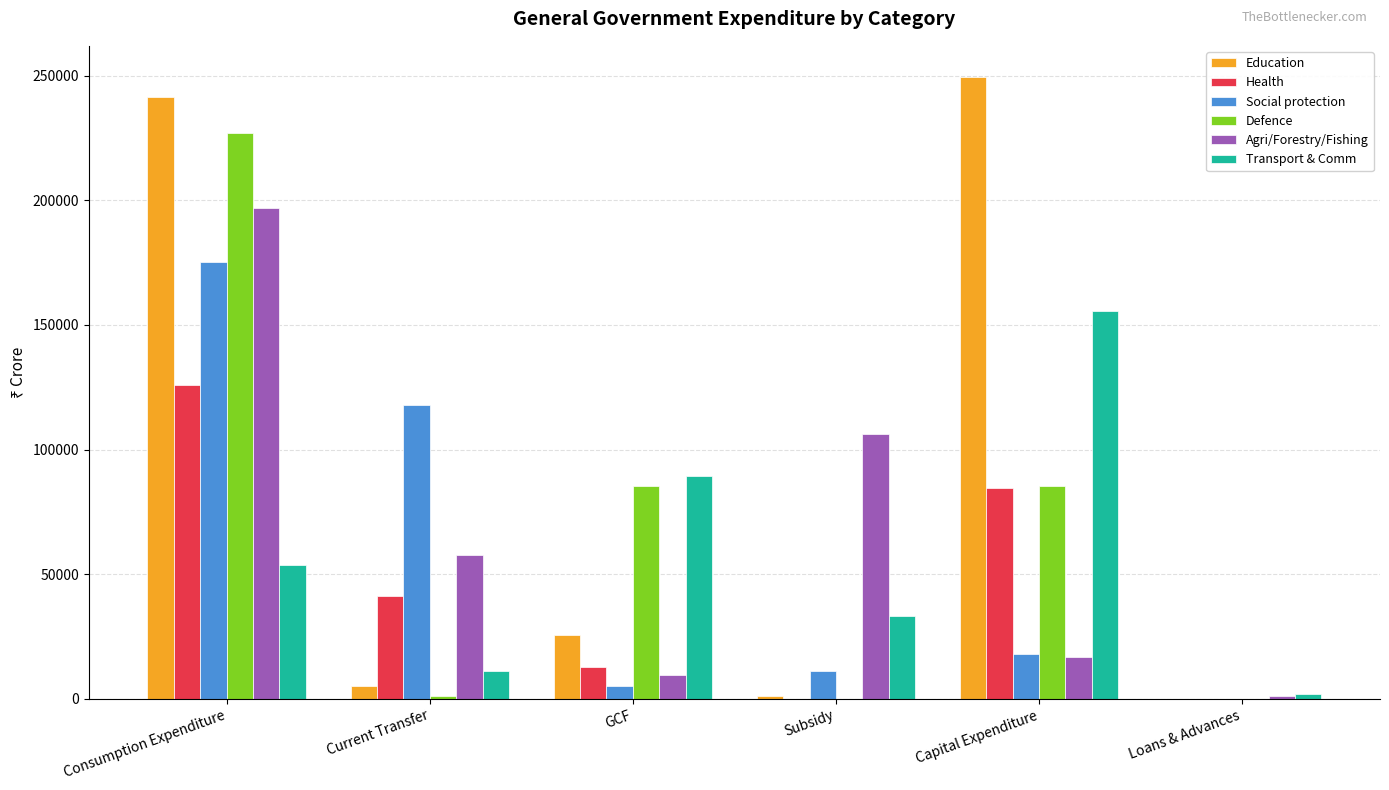

What is the highest value of the Defence series?

227035